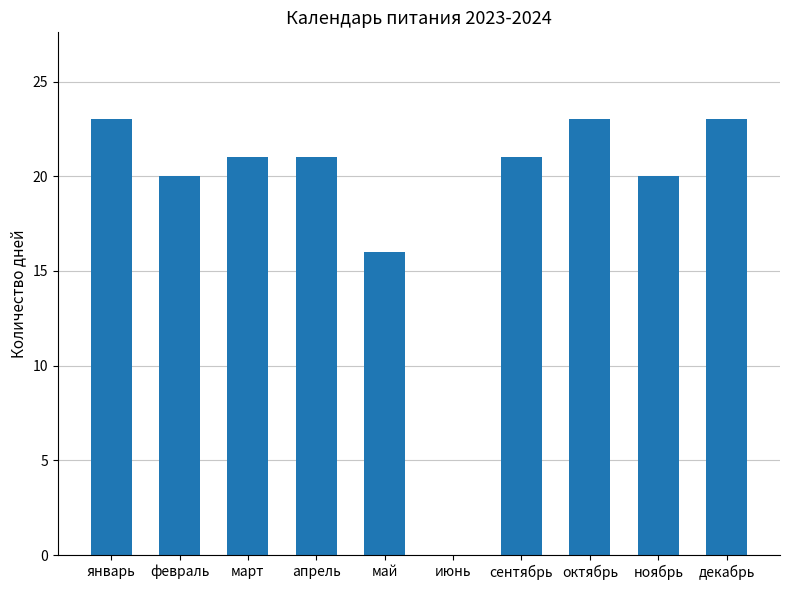

What is the sum of the values at февраль and апрель?

41